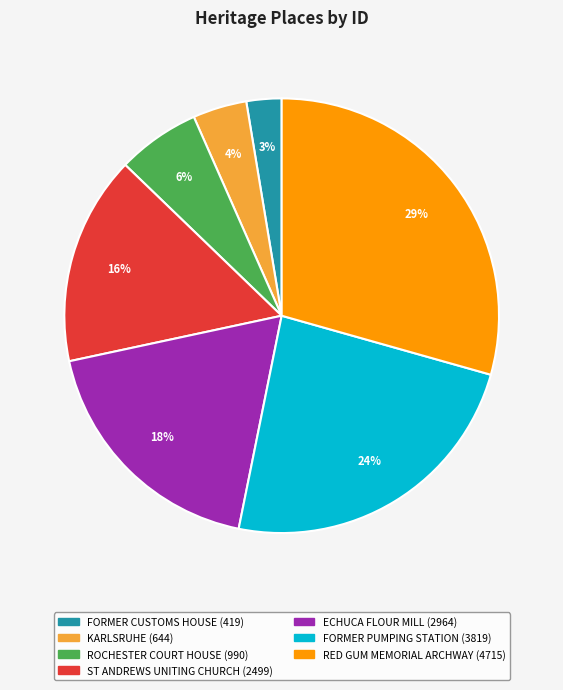

Combined, do FORMER PUMPING STATION and ST ANDREWS UNITING CHURCH account for over 50%?

No